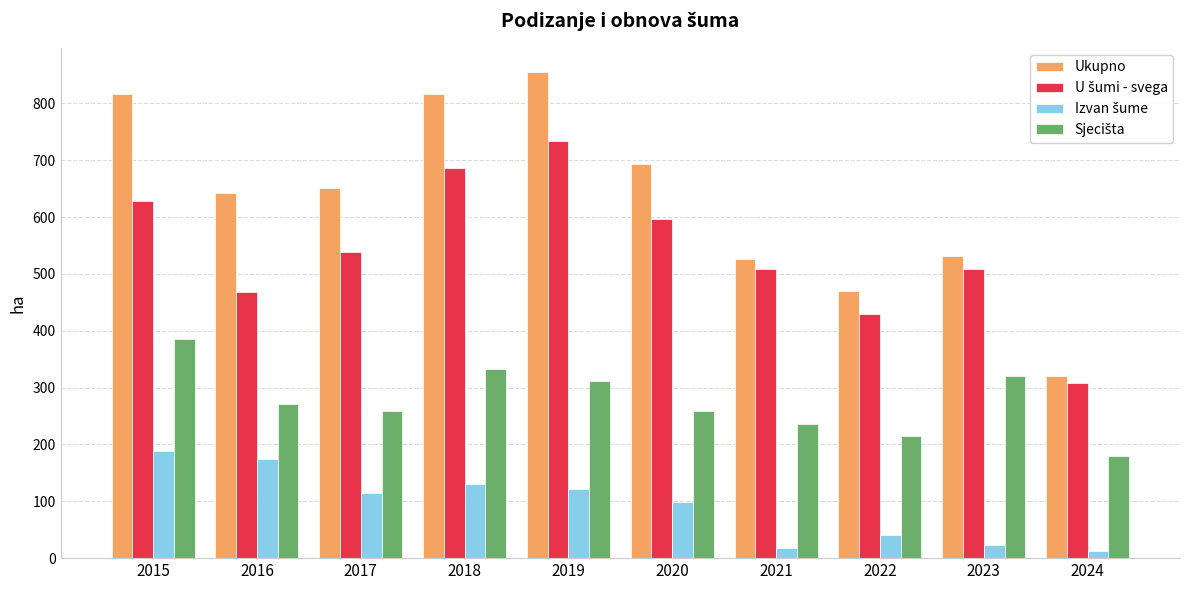

What is the maximum value shown in the chart?

855